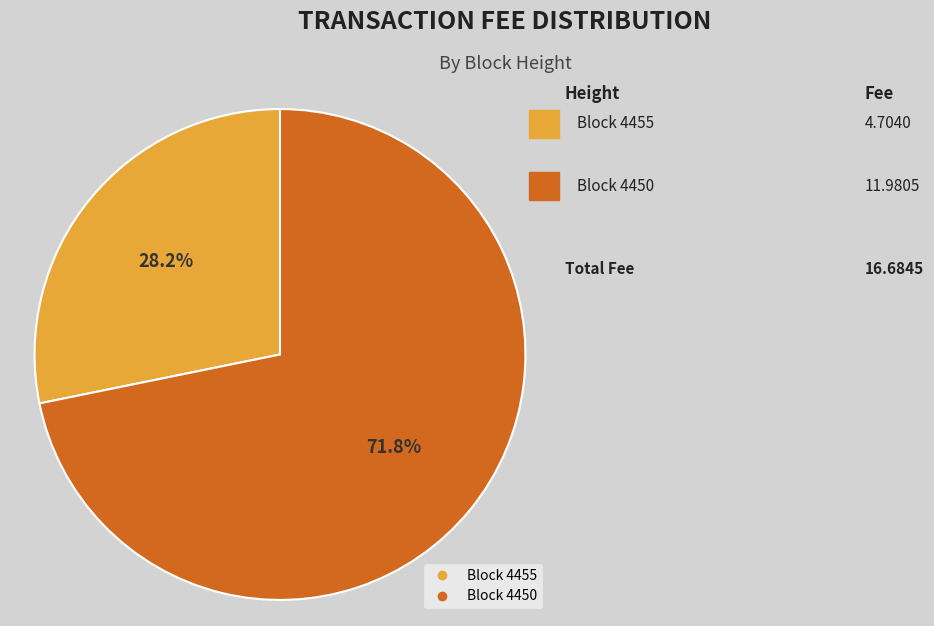

Is there a majority slice in this chart?

Yes